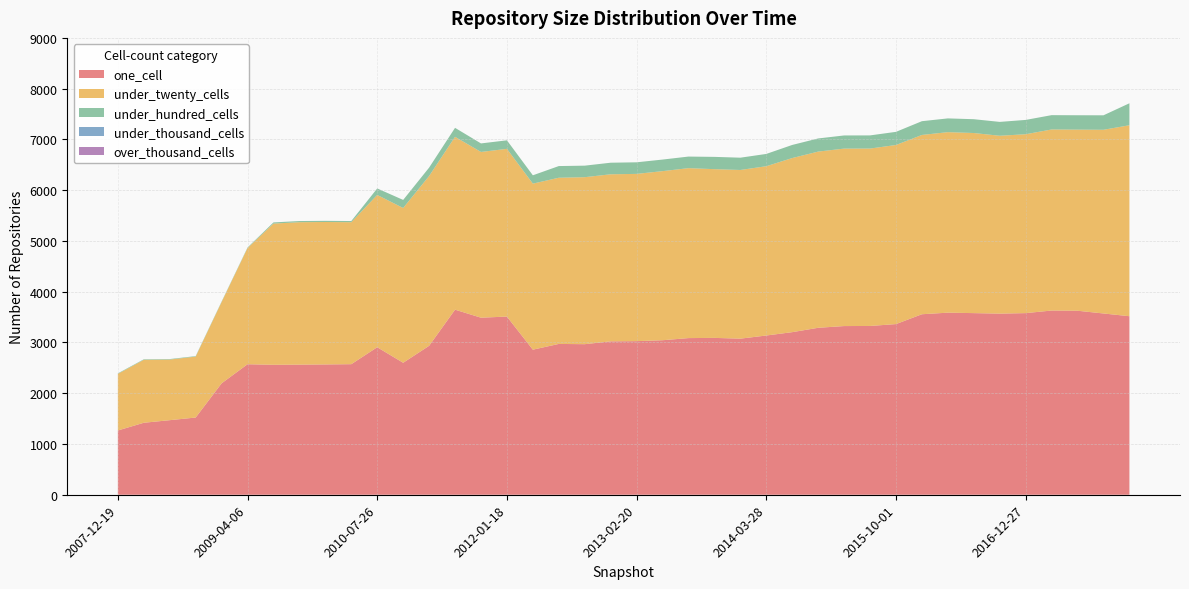

Reading left to right, list all the values displayed in this chart.

one_cell: 2007-12-19=1266	2008-04-01=1418	2008-06-27=1469	2008-10-10=1521	2008-12-17=2195	2009-04-06=2571	2009-06-17=2560	2009-09-25=2563	2009-12-16=2567	2010-04-01=2572	2010-07-26=2906	2010-11-17=2600	2011-02-21=2934	2011-06-10=3646	2011-09-05=3488	2012-01-18=3510	2012-03-26=2858	2012-07-13=2971	2012-10-31=2966	2012-12-11=3022	2013-02-20=3026	2013-05-21=3044	2013-07-09=3086	2013-09-10=3090	2013-12-20=3075	2014-03-28=3137	2014-09-08=3203	2015-01-19=3289	2015-04-09=3323	2015-07-03=3325	2015-10-01=3362	2016-01-04=3556	2016-04-05=3587	2016-07-04=3578	2016-10-07=3568	2016-12-27=3578	2017-04-12=3629	2017-07-24=3625	2017-10-12=3571	2017-12-22=3517
under_twenty_cells: 2007-12-19=1115	2008-04-01=1240	2008-06-27=1194	2008-10-10=1200	2008-12-17=1601	2009-04-06=2289	2009-06-17=2782	2009-09-25=2806	2009-12-16=2806	2010-04-01=2797	2010-07-26=3000	2010-11-17=3049	2011-02-21=3345	2011-06-10=3405	2011-09-05=3265	2012-01-18=3304	2012-03-26=3271	2012-07-13=3274	2012-10-31=3290	2012-12-11=3291	2013-02-20=3295	2013-05-21=3331	2013-07-09=3348	2013-09-10=3324	2013-12-20=3323	2014-03-28=3335	2014-09-08=3430	2015-01-19=3471	2015-04-09=3496	2015-07-03=3495	2015-10-01=3528	2016-01-04=3532	2016-04-05=3556	2016-07-04=3548	2016-10-07=3504	2016-12-27=3524	2017-04-12=3567	2017-07-24=3568	2017-10-12=3619	2017-12-22=3762
under_hundred_cells: 2007-12-19=10	2008-04-01=10	2008-06-27=10	2008-10-10=10	2008-12-17=10	2009-04-06=11	2009-06-17=23	2009-09-25=23	2009-12-16=23	2010-04-01=23	2010-07-26=128	2010-11-17=159	2011-02-21=165	2011-06-10=177	2011-09-05=168	2012-01-18=168	2012-03-26=164	2012-07-13=230	2012-10-31=227	2012-12-11=228	2013-02-20=228	2013-05-21=228	2013-07-09=228	2013-09-10=242	2013-12-20=242	2014-03-28=242	2014-09-08=258	2015-01-19=259	2015-04-09=259	2015-07-03=259	2015-10-01=259	2016-01-04=271	2016-04-05=271	2016-07-04=272	2016-10-07=273	2016-12-27=282	2017-04-12=282	2017-07-24=283	2017-10-12=285	2017-12-22=433
under_thousand_cells: 2007-12-19=0	2008-04-01=0	2008-06-27=0	2008-10-10=0	2008-12-17=0	2009-04-06=0	2009-06-17=0	2009-09-25=0	2009-12-16=0	2010-04-01=0	2010-07-26=0	2010-11-17=0	2011-02-21=0	2011-06-10=0	2011-09-05=0	2012-01-18=0	2012-03-26=0	2012-07-13=0	2012-10-31=0	2012-12-11=0	2013-02-20=0	2013-05-21=0	2013-07-09=0	2013-09-10=0	2013-12-20=0	2014-03-28=0	2014-09-08=0	2015-01-19=0	2015-04-09=0	2015-07-03=0	2015-10-01=0	2016-01-04=0	2016-04-05=0	2016-07-04=0	2016-10-07=0	2016-12-27=0	2017-04-12=0	2017-07-24=0	2017-10-12=0	2017-12-22=0
over_thousand_cells: 2007-12-19=0	2008-04-01=0	2008-06-27=0	2008-10-10=0	2008-12-17=0	2009-04-06=0	2009-06-17=0	2009-09-25=0	2009-12-16=0	2010-04-01=0	2010-07-26=0	2010-11-17=0	2011-02-21=0	2011-06-10=0	2011-09-05=0	2012-01-18=0	2012-03-26=0	2012-07-13=0	2012-10-31=0	2012-12-11=0	2013-02-20=0	2013-05-21=0	2013-07-09=0	2013-09-10=0	2013-12-20=0	2014-03-28=0	2014-09-08=0	2015-01-19=0	2015-04-09=0	2015-07-03=0	2015-10-01=0	2016-01-04=0	2016-04-05=0	2016-07-04=0	2016-10-07=0	2016-12-27=0	2017-04-12=0	2017-07-24=0	2017-10-12=0	2017-12-22=0